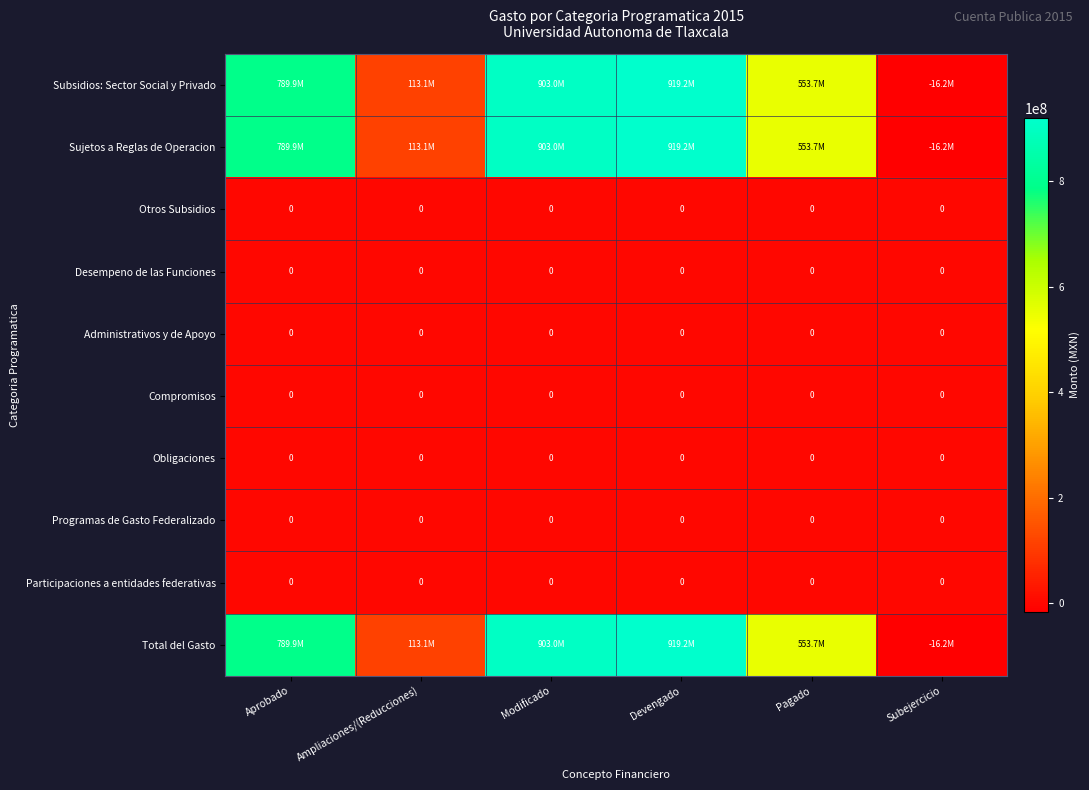

True or false: Participaciones a entidades federativas has a value of 0 at Aprobado.

True